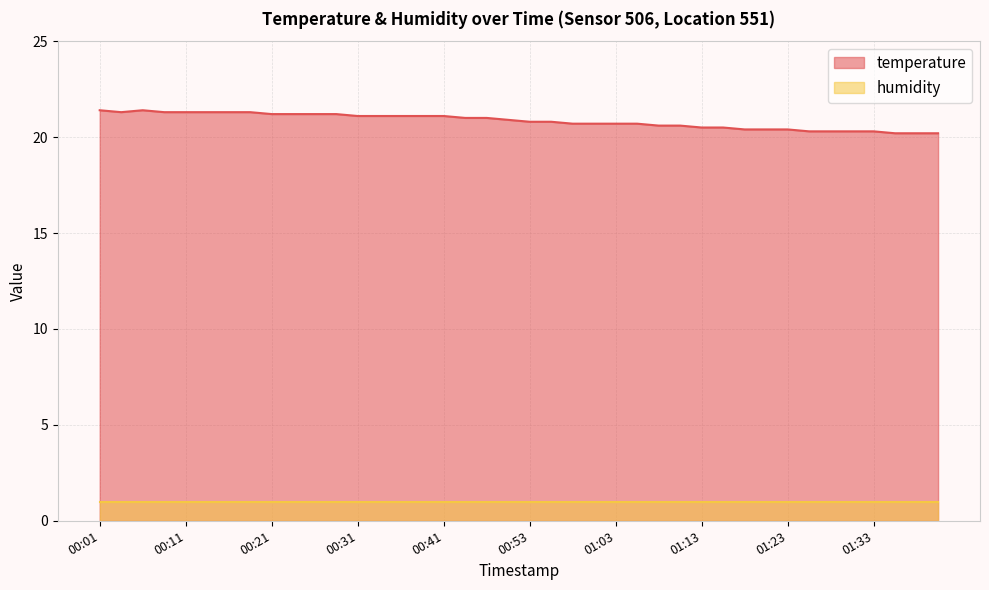

What is the average value?

20.8